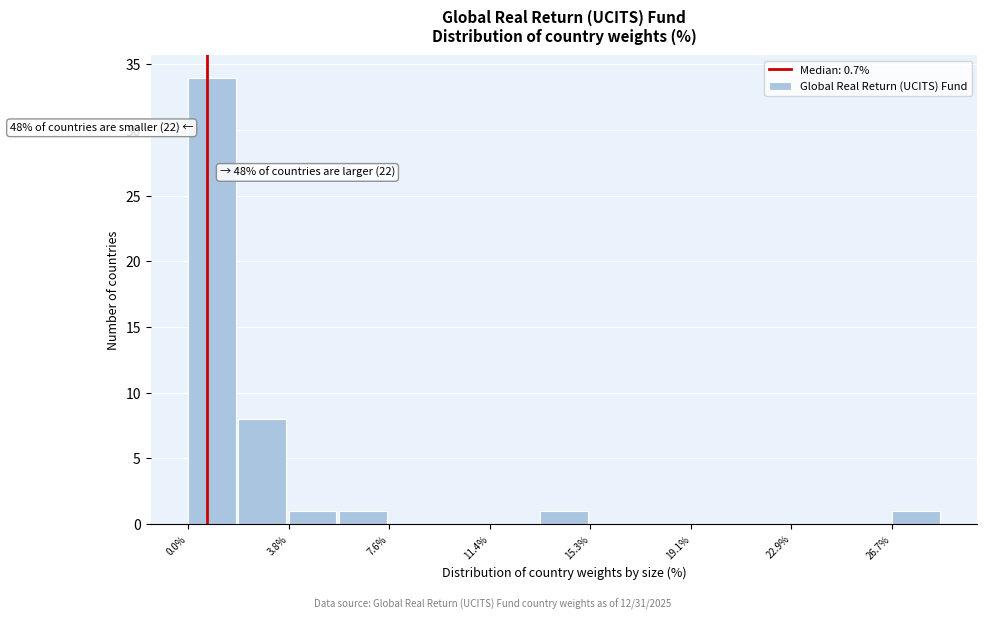

Read against the x-axis, roughly where is the centre of the tallest bar?

1.0